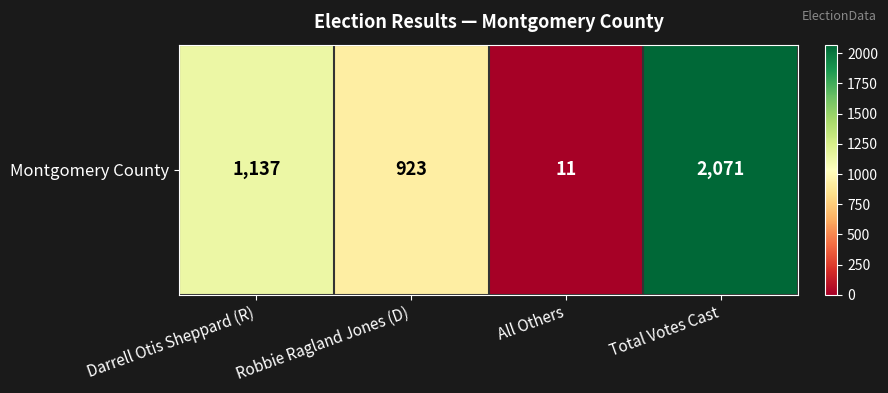

Reading left to right, transcribe all the data shown in this chart.

Darrell Otis Sheppard (R)=1137	Robbie Ragland Jones (D)=923	All Others=11	Total Votes Cast=2071